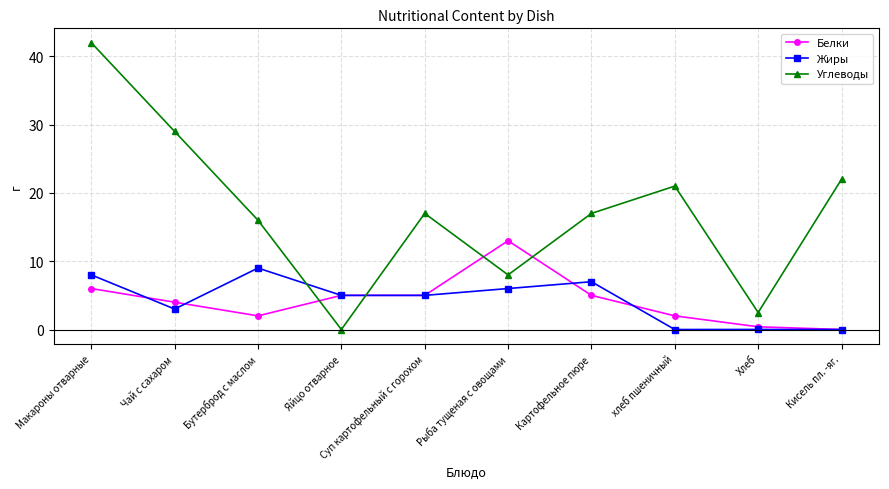

What is the approximate value of Углеводы at Кисель пл. -яг.?

22.0